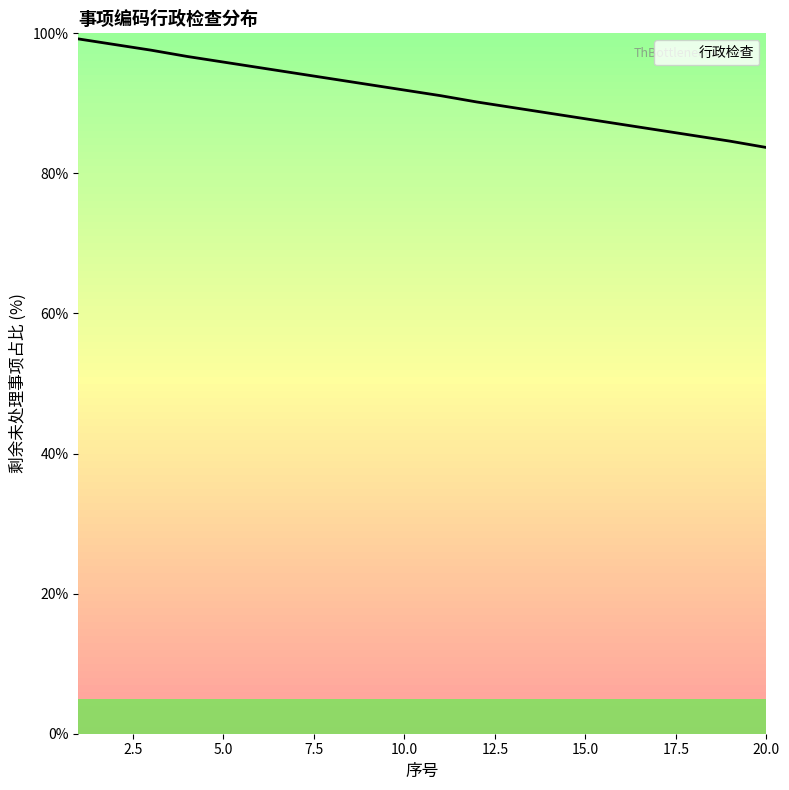

What is the minimum value shown in the chart?

83.7